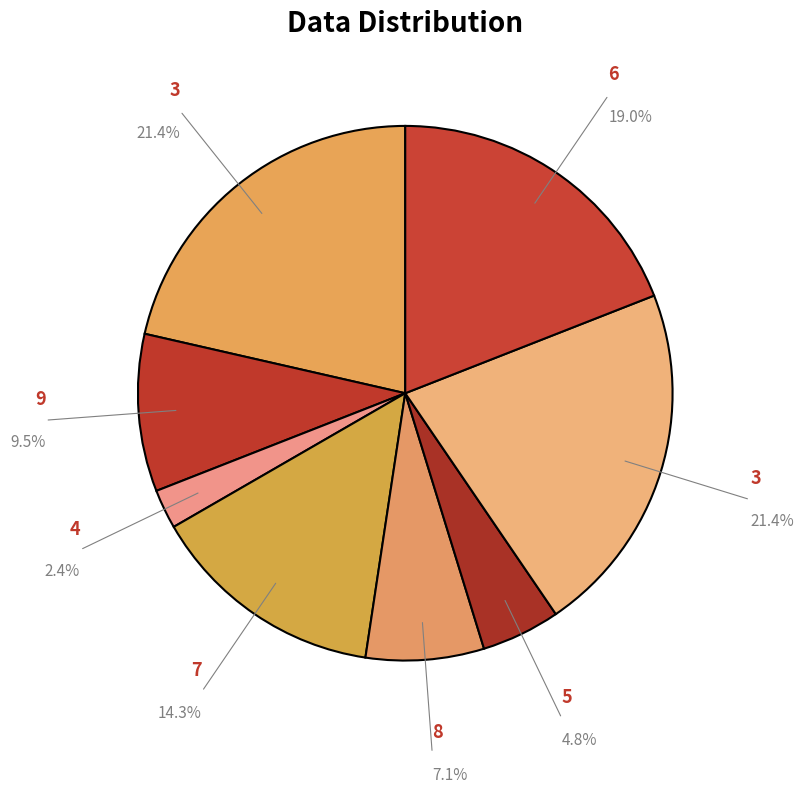

How many slices are in this pie chart?

8